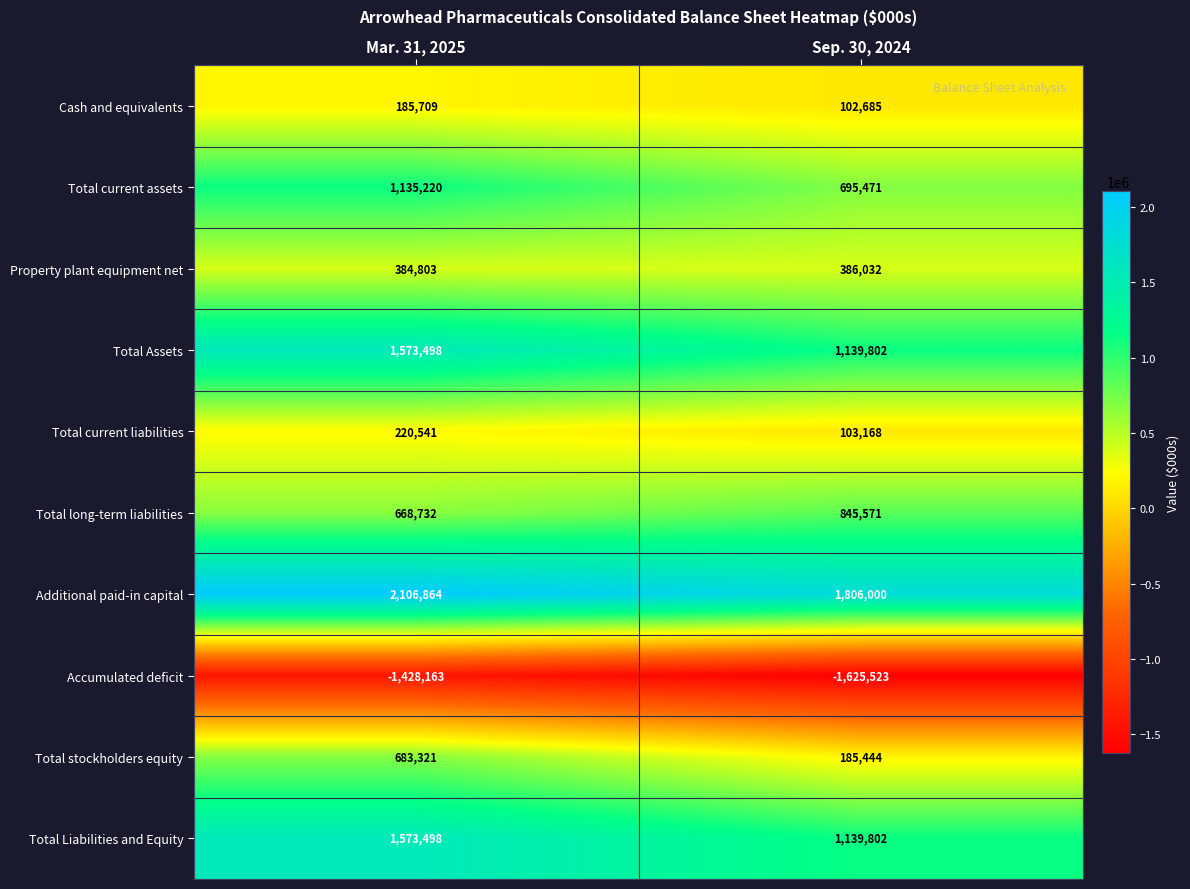

Reading right to left, transcribe all the data shown in this chart.

Cash and equivalents: 102685	185709
Total current assets: 695471	1135220
Property plant equipment net: 386032	384803
Total Assets: 1139802	1573498
Total current liabilities: 103168	220541
Total long-term liabilities: 845571	668732
Additional paid-in capital: 1806000	2106864
Accumulated deficit: -1625523	-1428163
Total stockholders equity: 185444	683321
Total Liabilities and Equity: 1139802	1573498